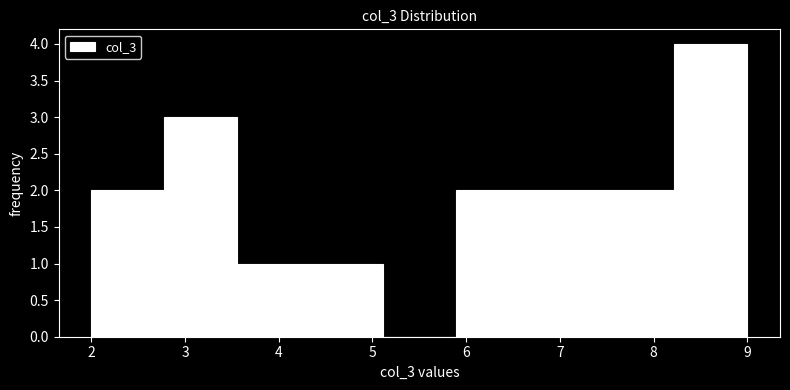

Reading left to right, list every bar in this chart as the range it spans on the x-axis followed by its height. Neither the bar edges nor the heights are printed on the chart, so give them approximately, as read against the axes.

2.0 to 2.8: 2
2.8 to 3.6: 3
3.6 to 4.3: 1
4.3 to 5.1: 1
5.1 to 5.9: 0
5.9 to 6.7: 2
6.7 to 7.4: 2
7.4 to 8.2: 2
8.2 to 9.0: 4